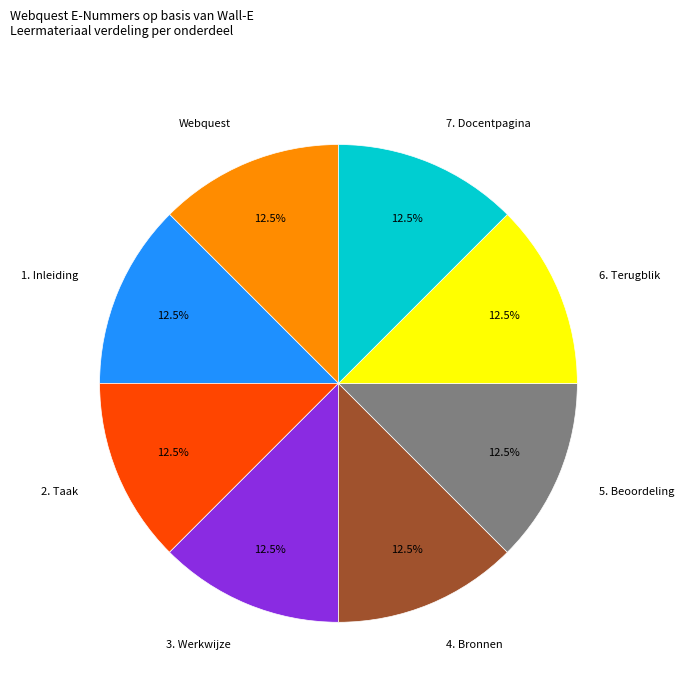

Does any single category account for the majority?

No